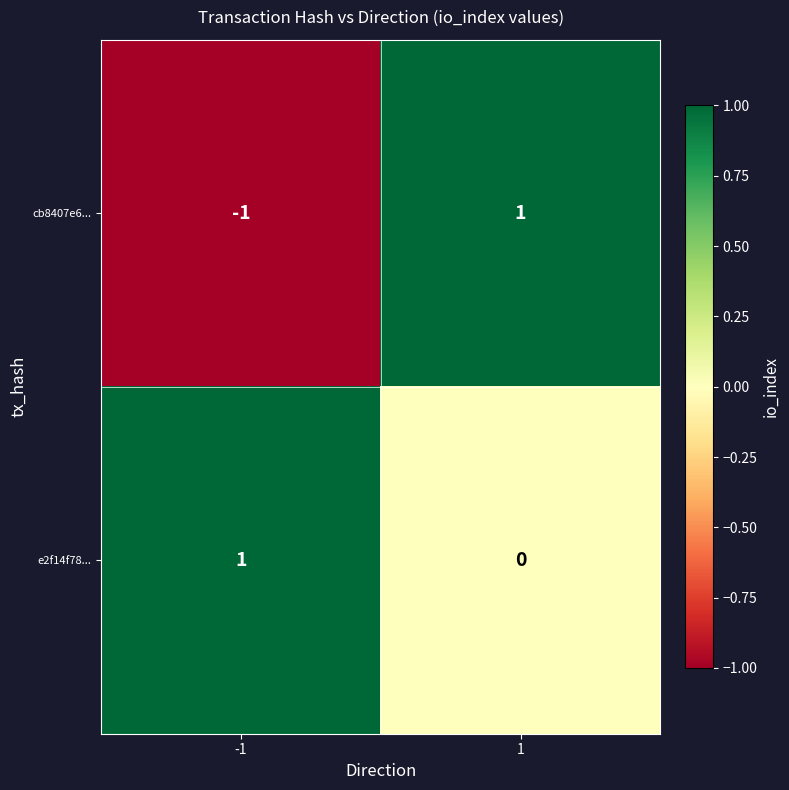

Rank the series at -1 from highest to lowest value.

e2f14f78..., cb8407e6...